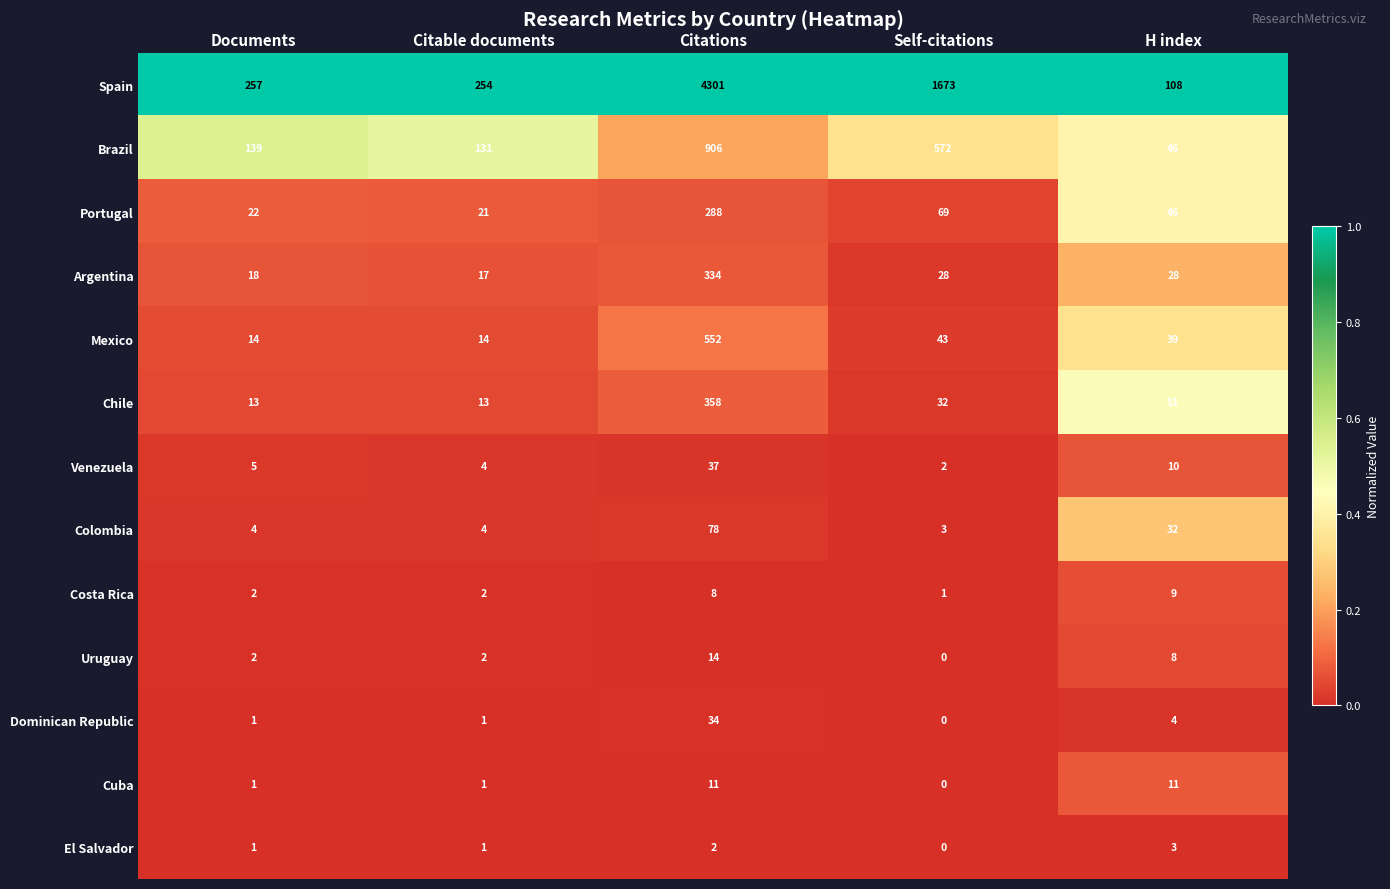

Which series has the widest spread of values?

Spain